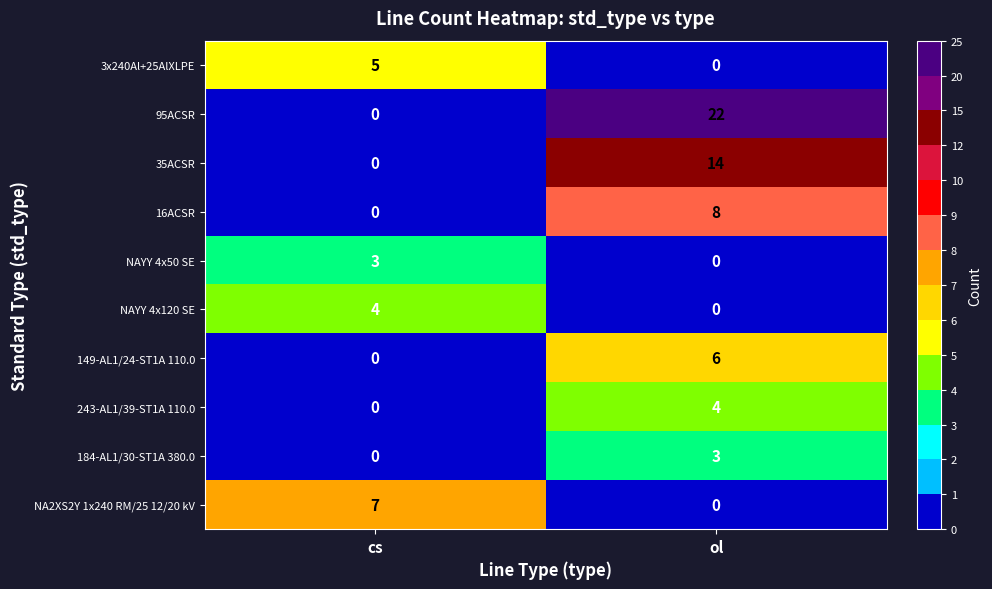

What is the total value across all series at ol?

57